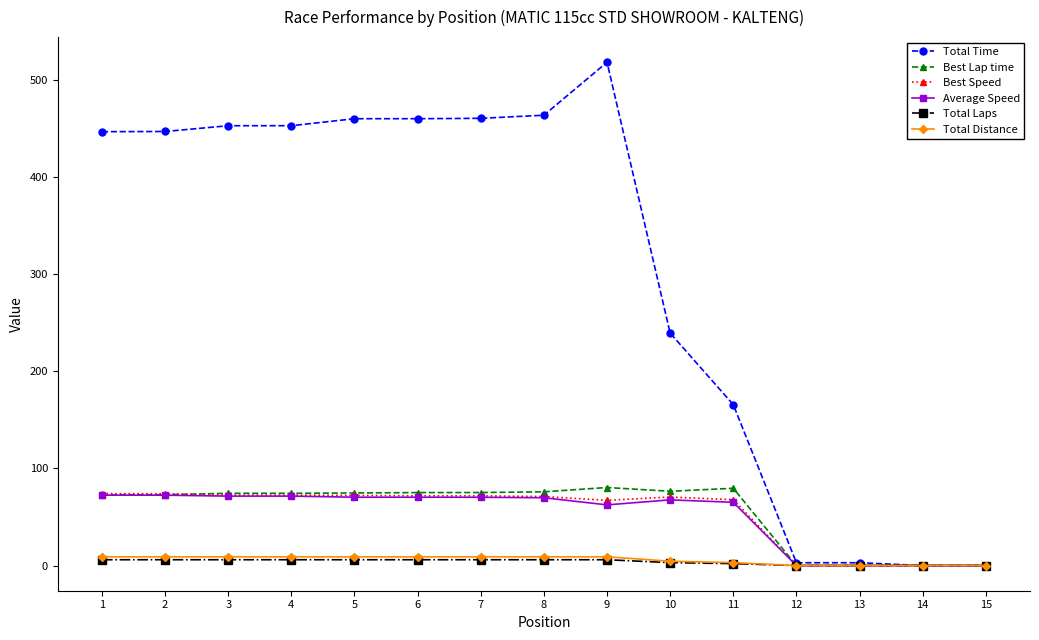

The Best Speed series shows 40.4 at 15. True or false?

False